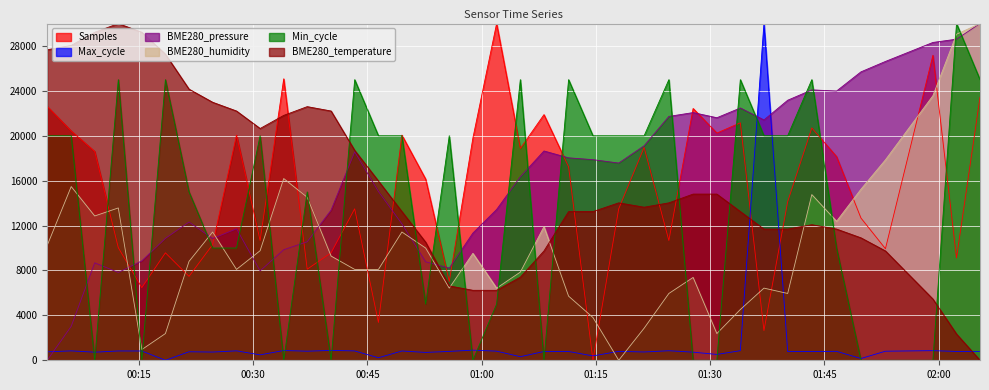

Reading left to right, what are all the values shown in this chart?

Samples: 22614.0	20425.5	18601.8	10030.4	6474.2	9574.5	7477.2	10304.0	20060.8	10668.7	25076.0	8115.5	9574.5	13495.4	3373.9	20060.8	16139.8	7021.3	19787.2	30000.0	18875.4	21884.5	17234.0	0.0	13495.4	18966.6	10668.7	22431.6	20243.2	21155.0	2644.4	14133.7	20699.1	18145.9	12674.8	9939.2	27173.3	9118.5	23434.7
Max_cycle: 753.0	837.1	720.3	829.9	826.7	0.0	758.6	732.0	840.0	483.0	871.0	808.1	879.4	833.1	224.4	827.5	700.2	791.2	900.8	811.8	318.7	782.4	782.4	388.0	795.7	738.9	849.6	723.5	520.9	854.5	30000.0	773.5	774.7	798.5	157.5	808.5	858.1	786.4	777.9
Min_cycle: 20000.0	20000.0	0.0	25000.0	0.0	25000.0	15000.0	10000.0	10000.0	20000.0	0.0	15000.0	0.0	25000.0	20000.0	20000.0	5000.0	20000.0	0.0	5000.0	25000.0	0.0	25000.0	20000.0	20000.0	20000.0	25000.0	0.0	0.0	25000.0	20000.0	20000.0	25000.0	10000.0	0.0	0.0	0.0	30000.0	25000.0
BME280_pressure: 0.0	3025.7	8682.1	7823.3	8854.9	10858.8	12314.9	10844.0	11717.7	7966.4	9851.9	10557.7	13376.1	18568.6	15034.6	12157.0	8771.0	8213.2	11332.7	13435.3	16352.4	18647.6	18035.5	17872.7	17571.6	19111.5	21727.5	22068.1	21609.1	22477.8	21411.6	23168.8	24091.8	23988.2	25696.0	26623.9	28316.9	28608.1	30000.0
BME280_humidity: 10238.1	15476.2	12857.1	13571.4	952.4	2381.0	8809.5	11428.6	8095.2	9761.9	16190.5	14523.8	9285.7	8095.2	8095.2	11428.6	10000.0	6428.6	9523.8	6428.6	7857.1	11904.8	5714.3	3809.5	0.0	2857.1	5952.4	7381.0	2381.0	4523.8	6428.6	5952.4	14761.9	12381.0	15238.1	17857.1	23571.4	29047.6	30000.0
BME280_temperature: 27662.3	28051.9	29220.8	30000.0	29220.8	27272.7	24155.8	22987.0	22207.8	20649.4	21818.2	22597.4	22207.8	18701.3	15974.0	13246.8	10519.5	6623.4	6233.8	6233.8	7402.6	9740.3	13246.8	13246.8	14026.0	13636.4	14026.0	14805.2	14805.2	13246.8	11688.3	11688.3	12077.9	11688.3	10909.1	9740.3	5454.5	2337.7	0.0